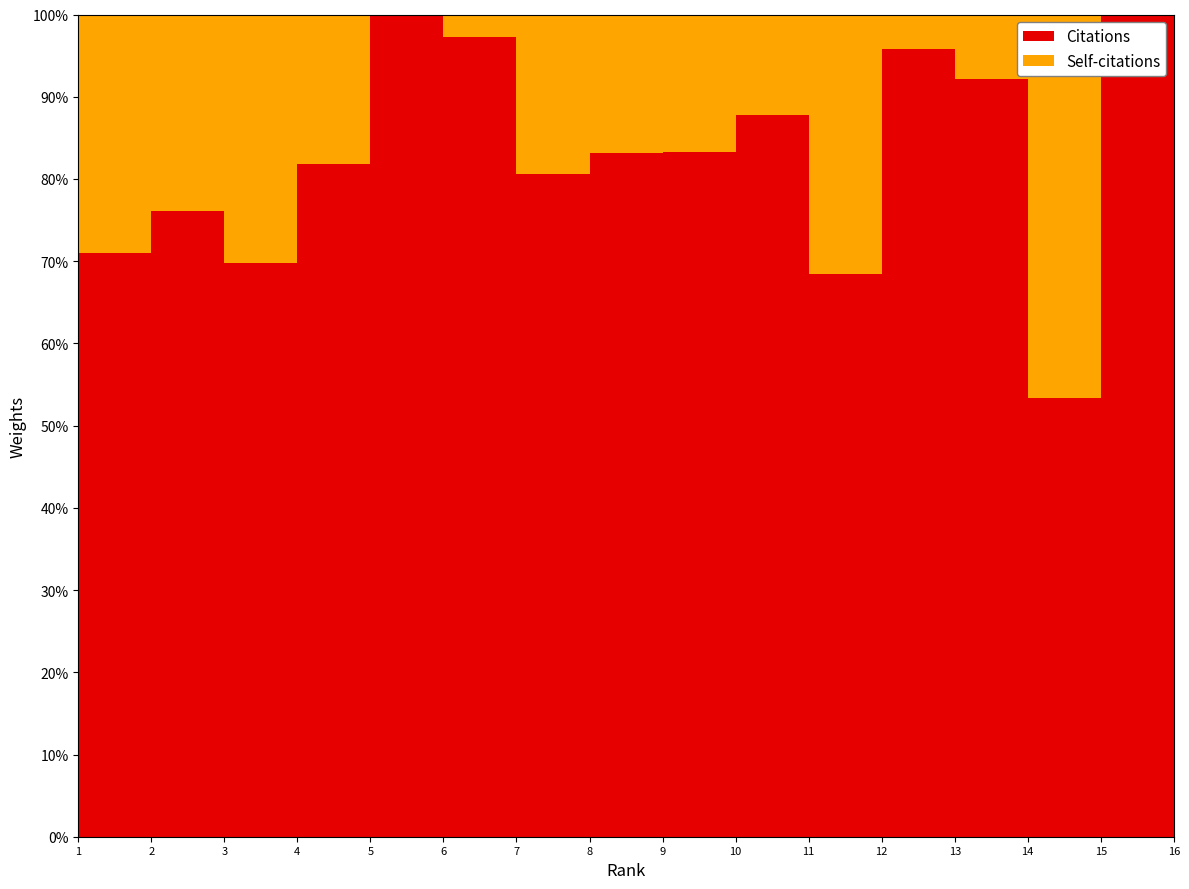

Reading left to right, what are all the values shown in this chart?

Citations: 543	203	108	53	185	13	72	100	69	20	36	26	23	35	8	11
Self-citations: 155	83	34	23	41	0	2	24	14	4	5	12	1	3	7	0